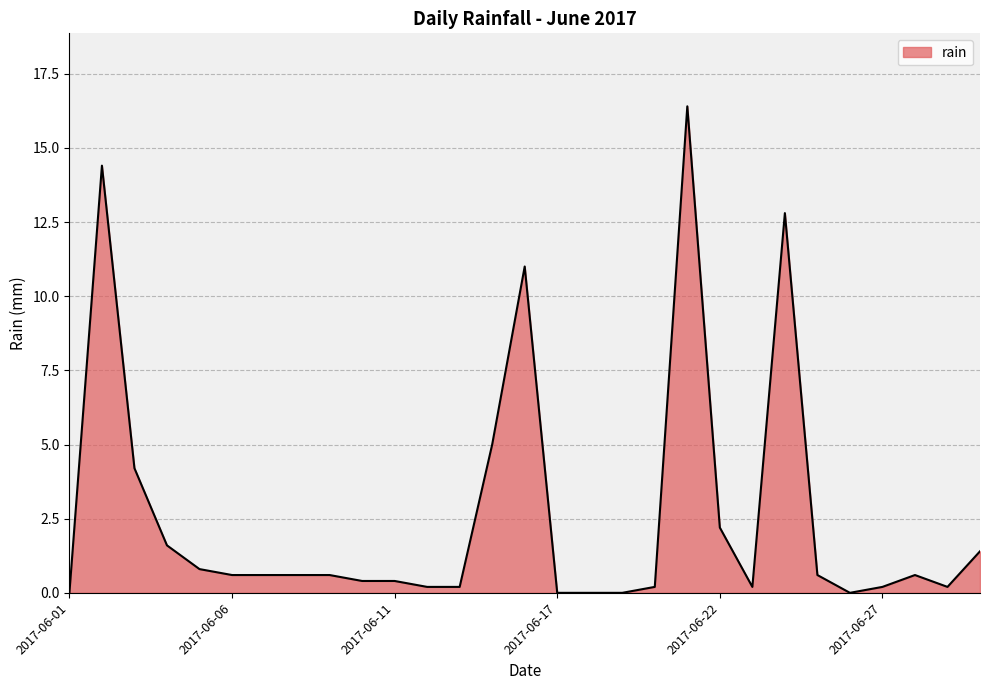

What is the difference between the maximum and minimum values?

16.4